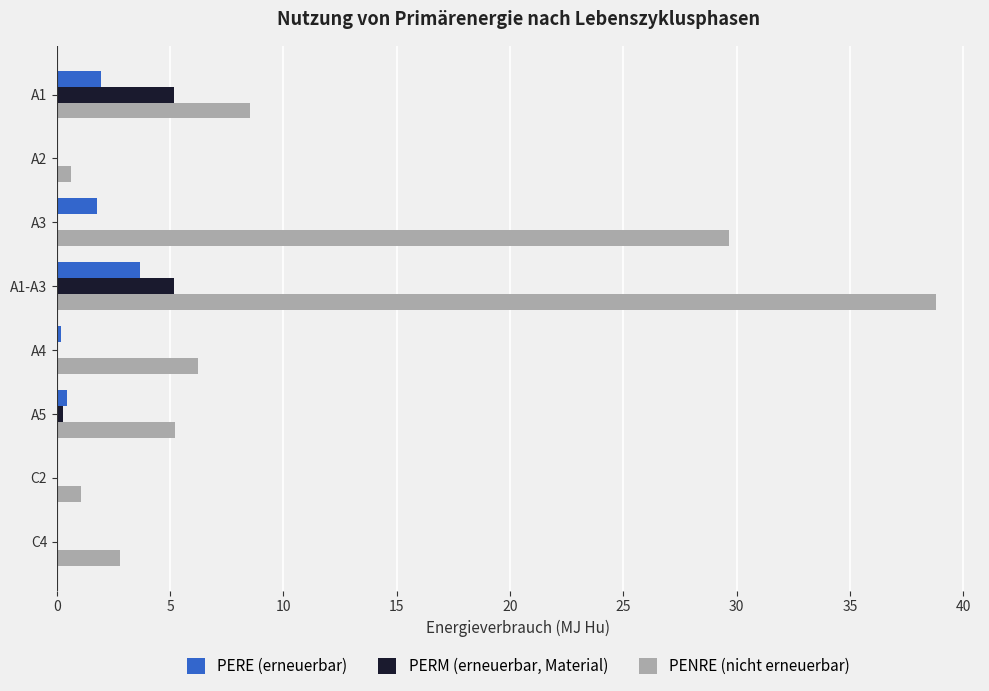

At which category does the chart reach its peak across all series?

A1-A3